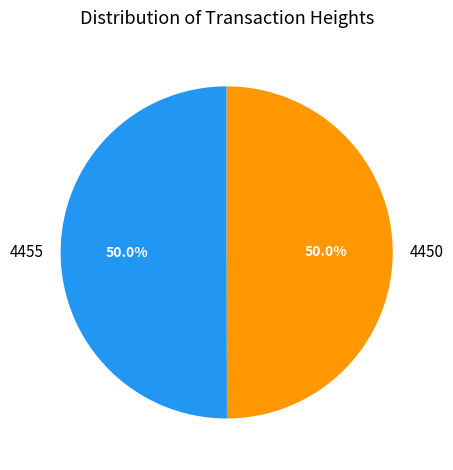

What portion of the pie excludes 4450?

50.0%